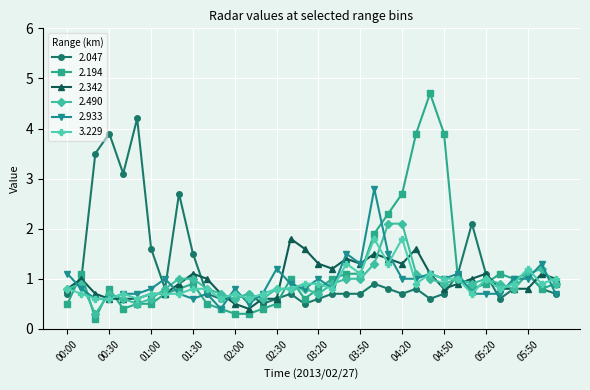

True or false: 2.047 has more than 1 interior local peaks.

True